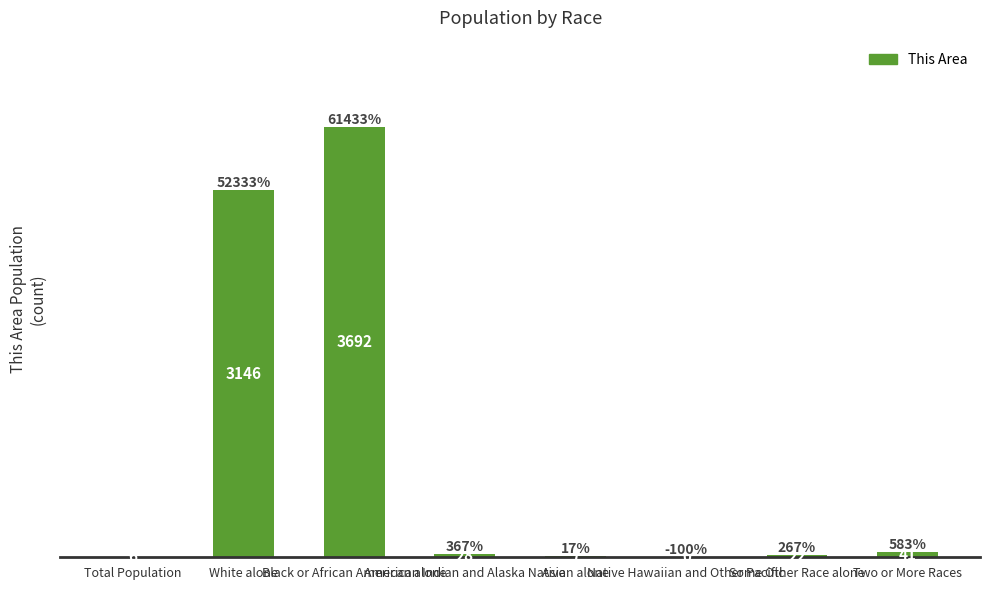

Reading left to right, list all the values displayed in this chart.

6	3146	3692	28	7	0	22	41